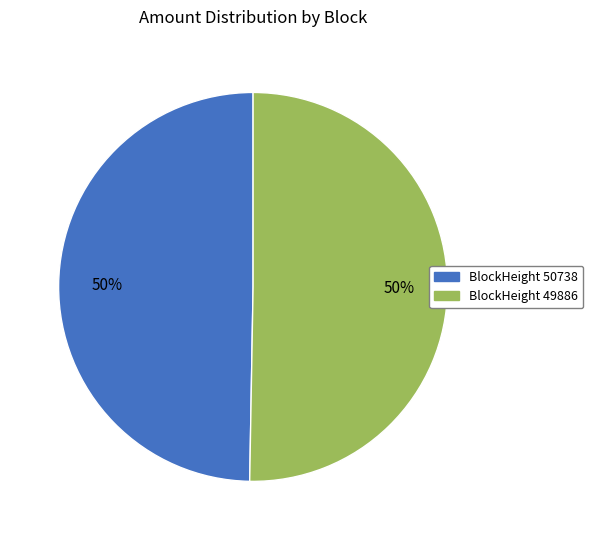

To the nearest percent, what is the average slice percentage?

50%